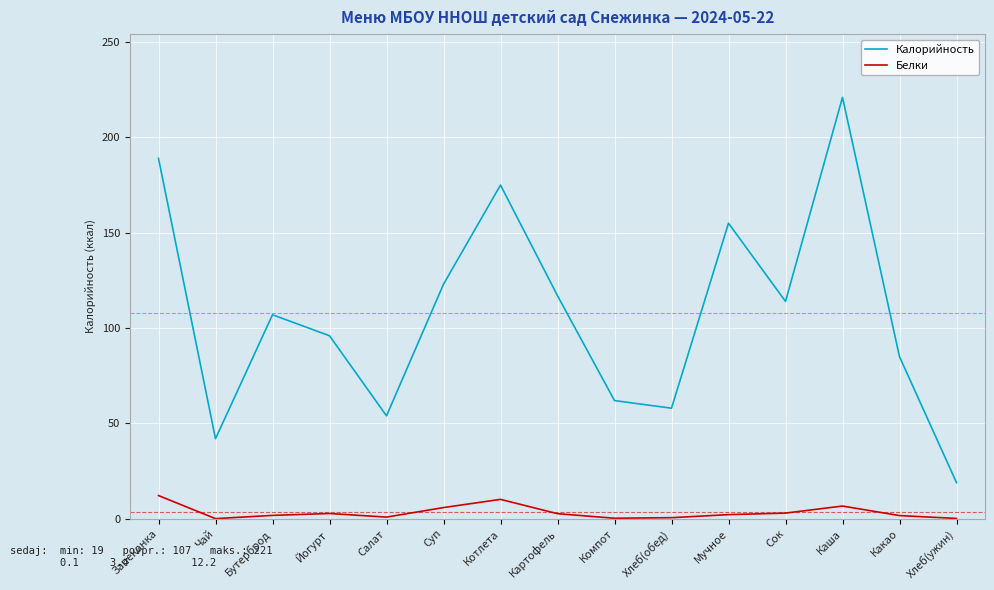

What is the average value of the Калорийность series?

107.8